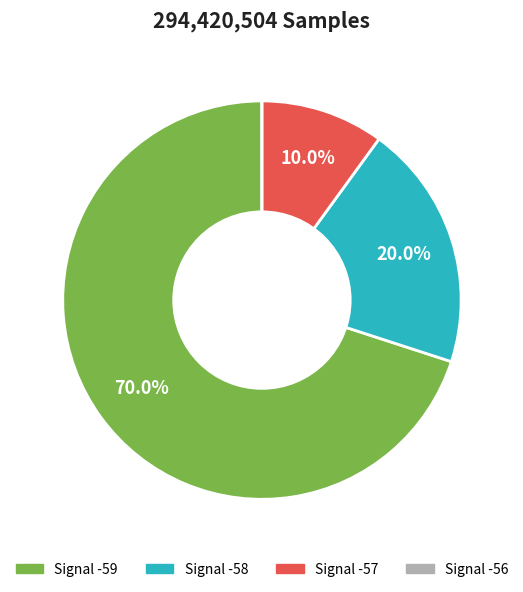

What portion of the pie excludes Signal -58?

80.0%